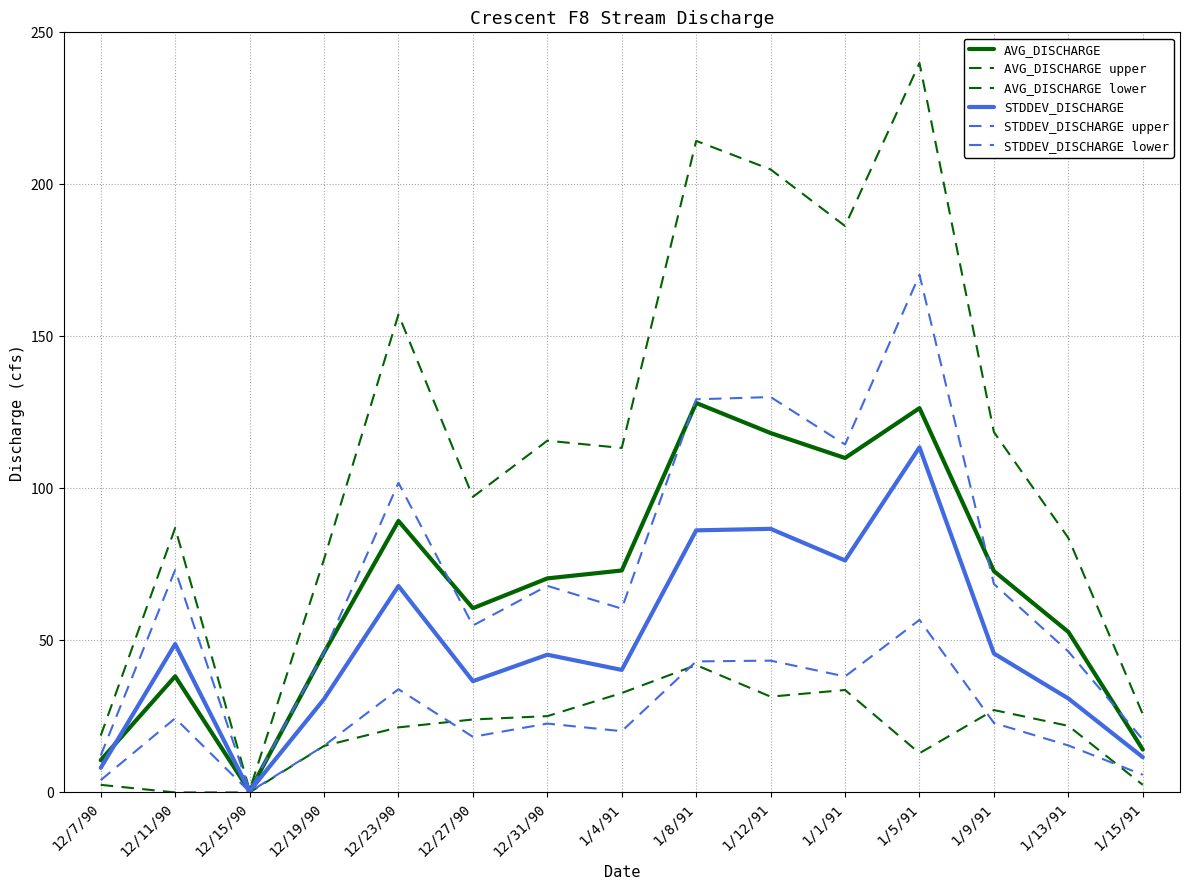

What is the label of the 5th point from the left?

12/23/90